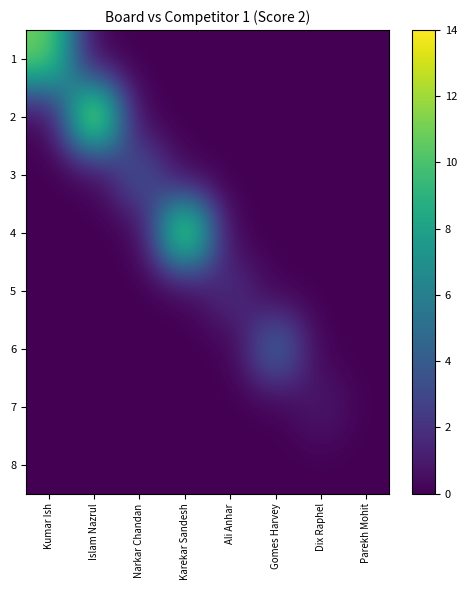

Which has a higher value, Karekar Sandesh or Dix Raphel?

Karekar Sandesh